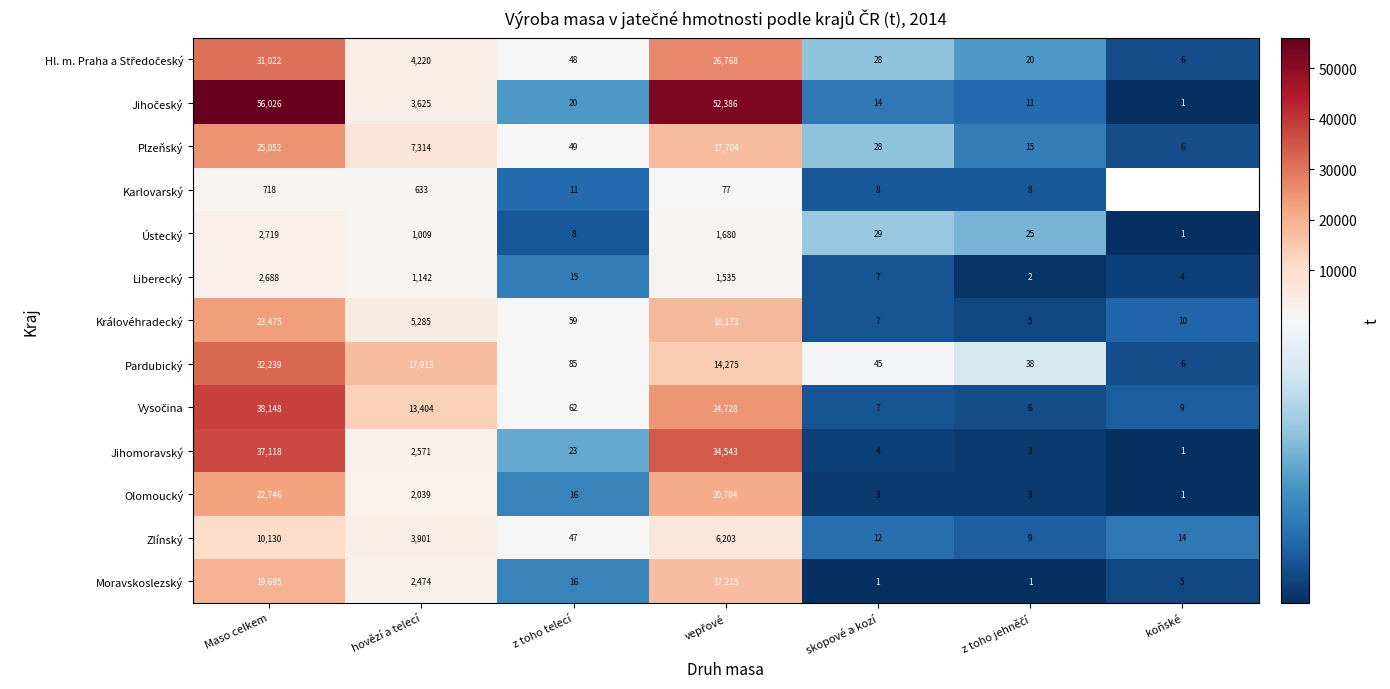

What is the average value of the Královéhradecký series?

6716